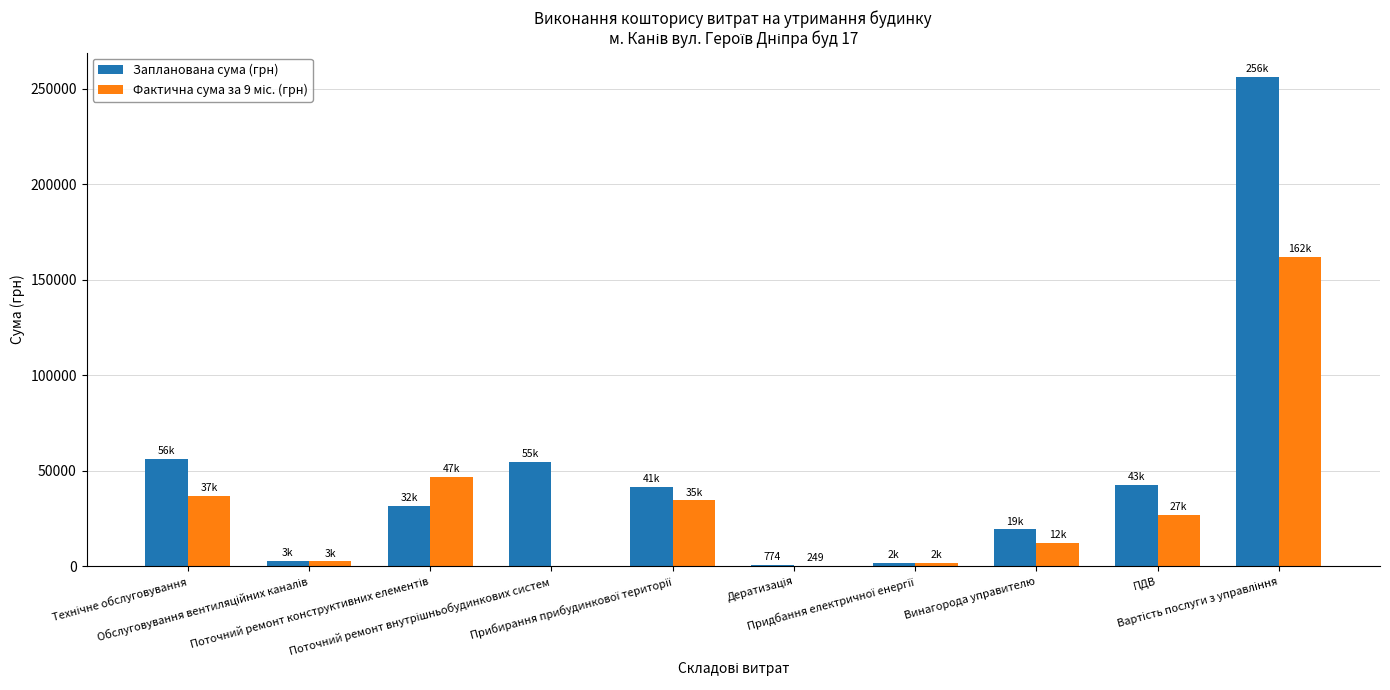

Which series has the largest total across all categories?

Запланована сума (грн)